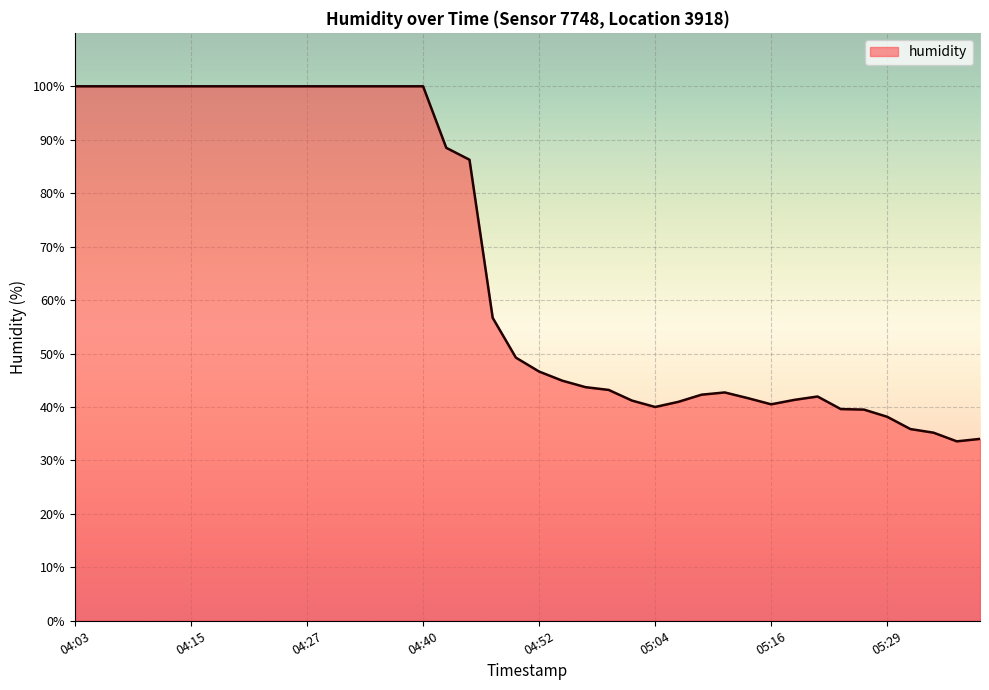

What is the minimum value shown in the chart?

33.6